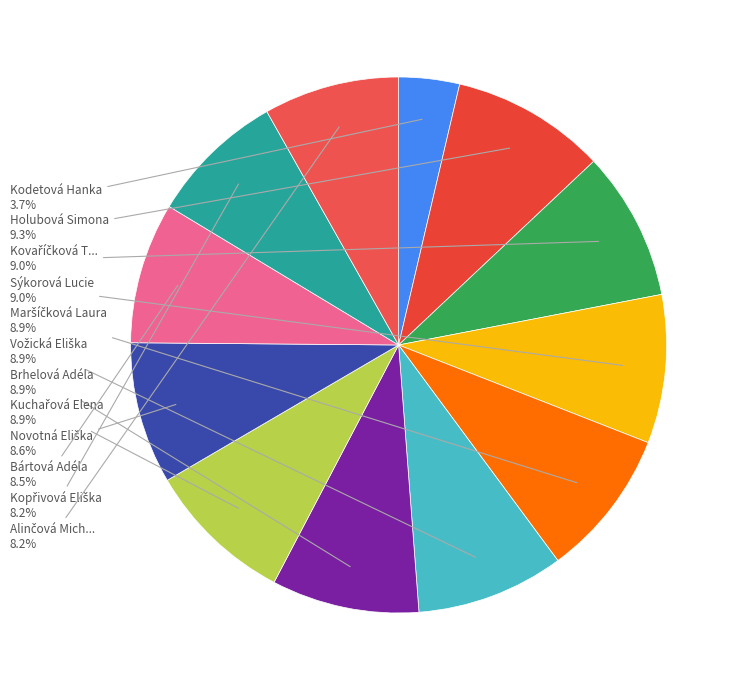

Count the number of slices in the pie.

12